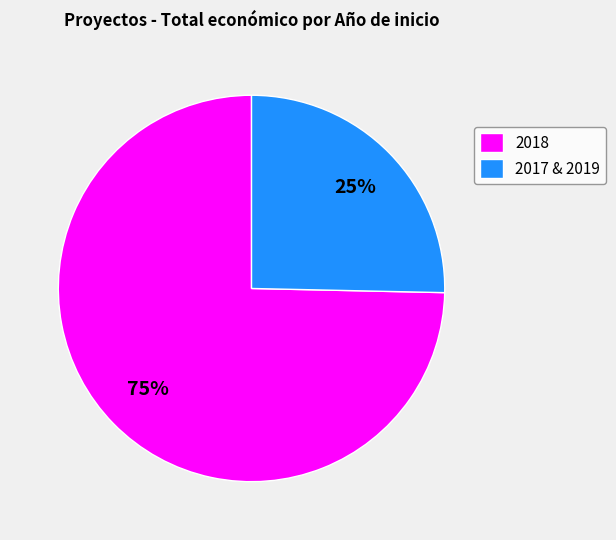

To the nearest percent, what is the average slice percentage?

50%